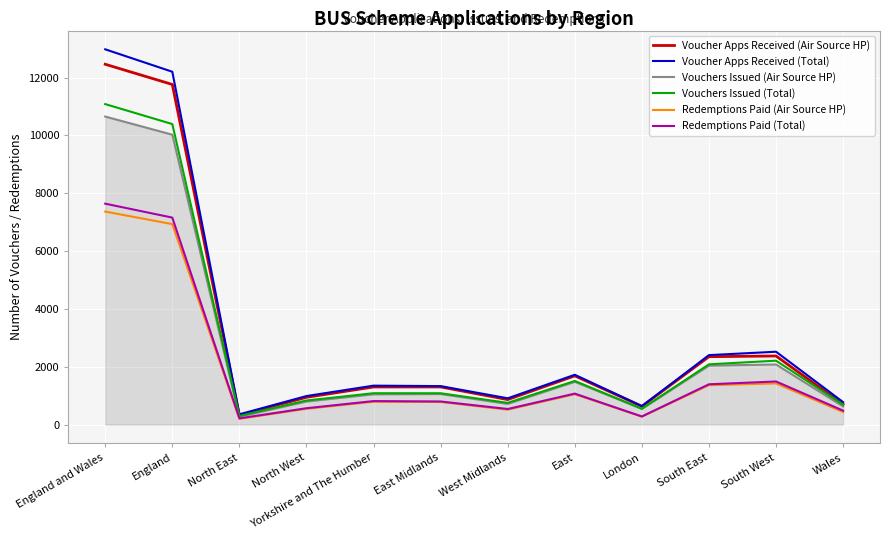

What is the sum of the Voucher Apps Received (Air Source HP) values at Wales and East Midlands?

2000